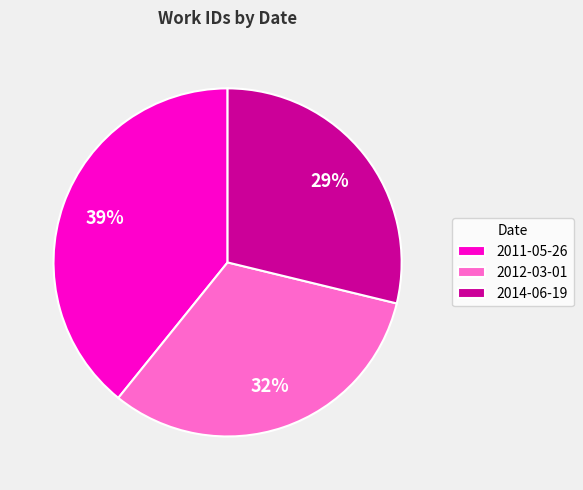

To the nearest percent, what is the average slice percentage?

33%